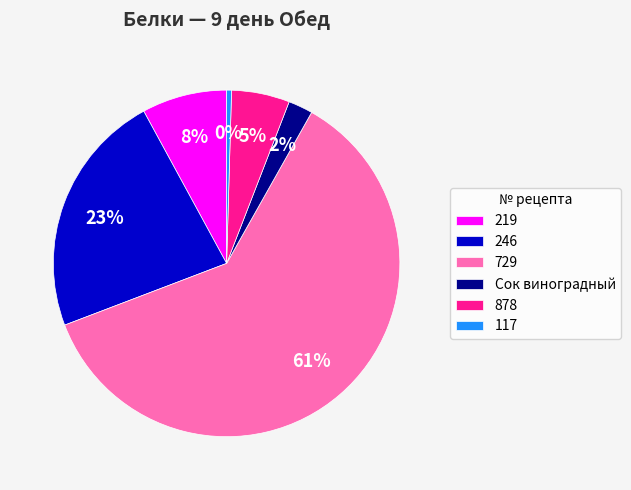

What is the largest slice in the pie chart?

729